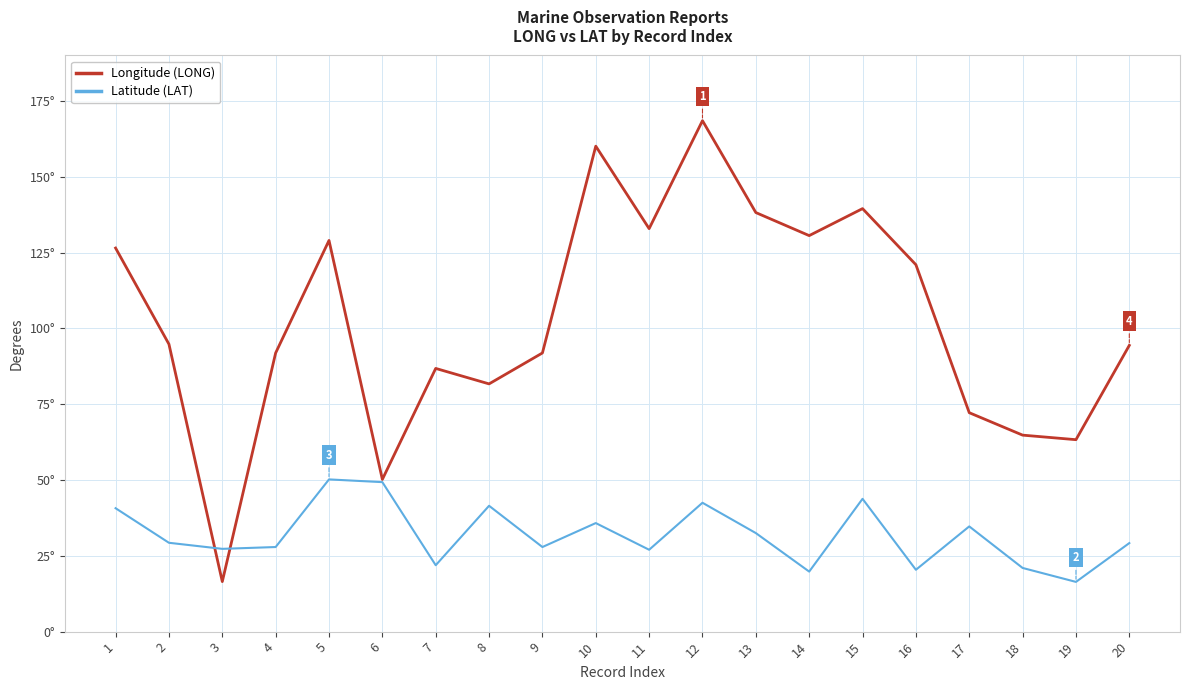

What are all the series names shown in the legend?

Longitude (LONG), Latitude (LAT)